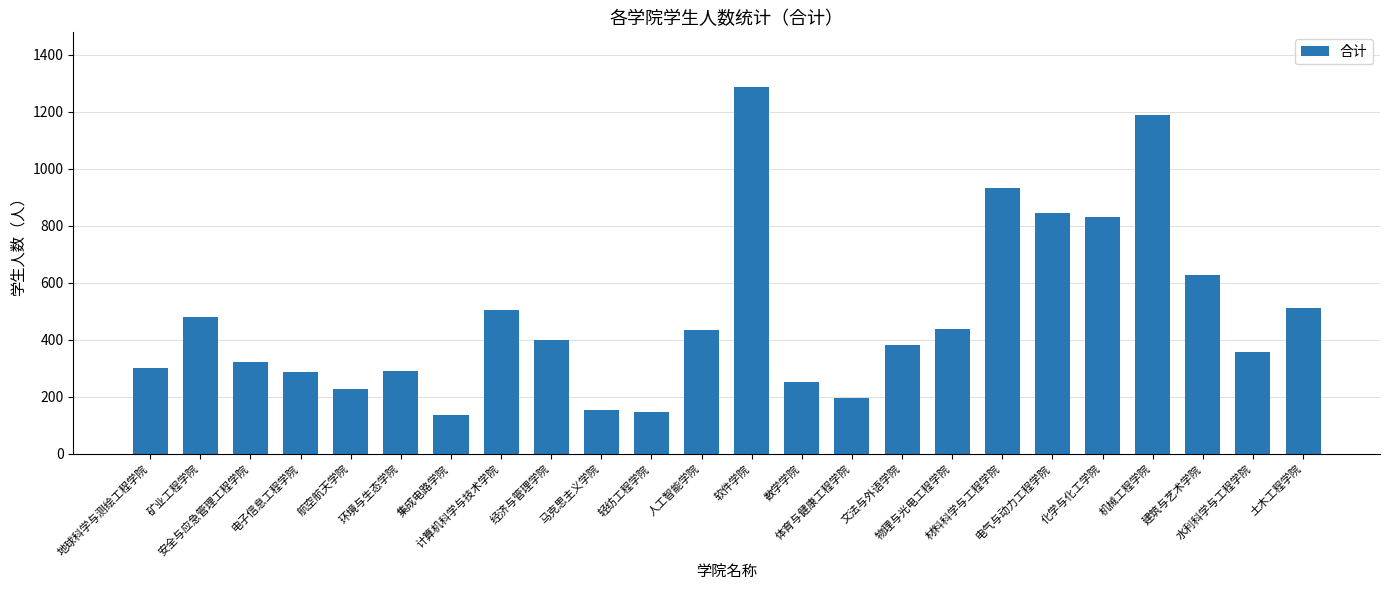

The chart shows a value of 400 at 经济与管理学院. True or false?

True